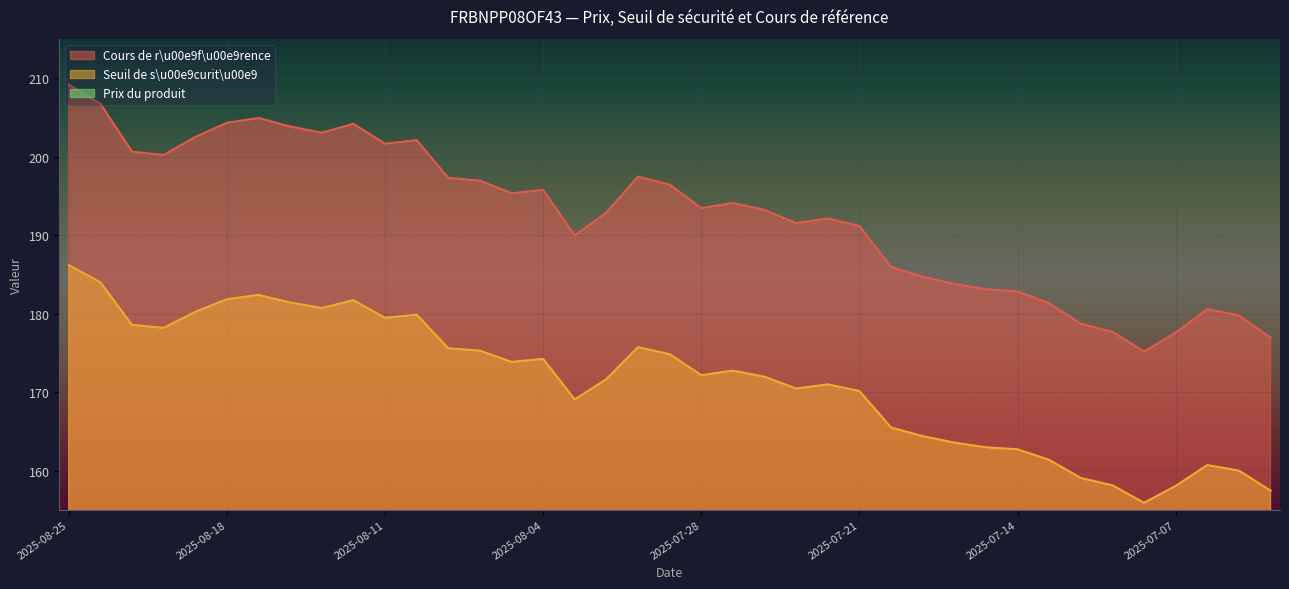

What is the label of the 26th point from the left?

2025-07-21